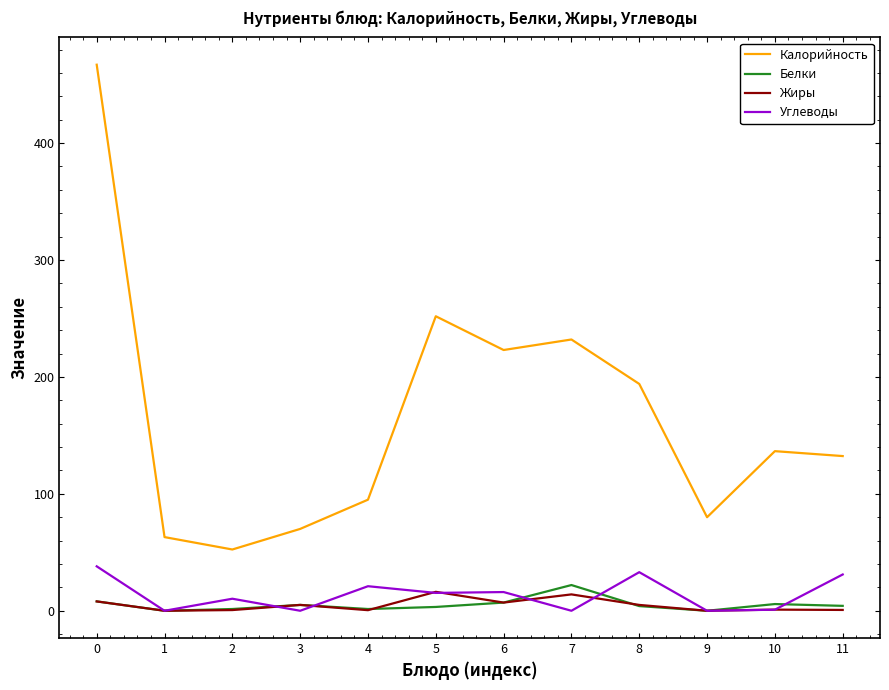

What is the difference between the Белки values at 10 and 5?

2.5